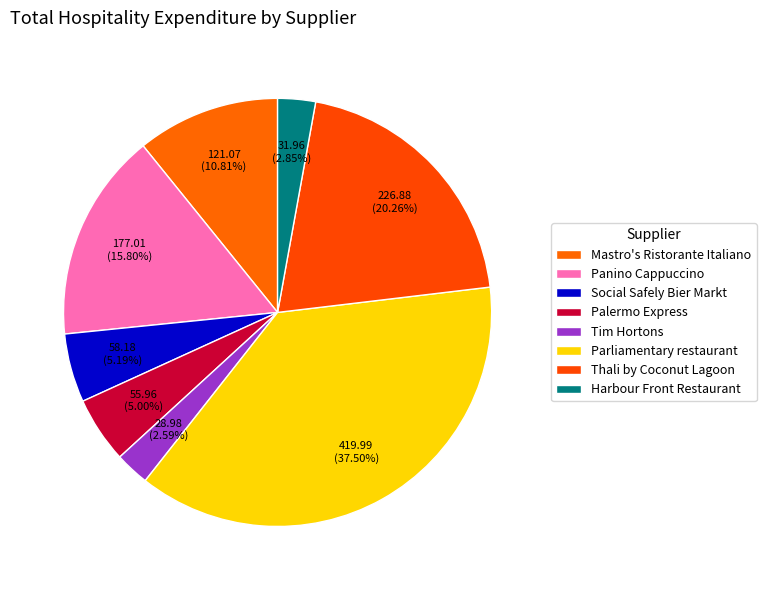

How many segments does this pie chart have?

8